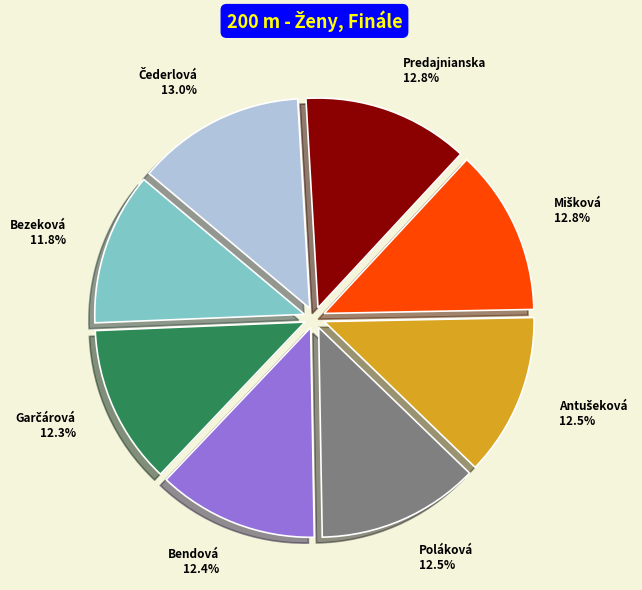

Is there a majority slice in this chart?

No